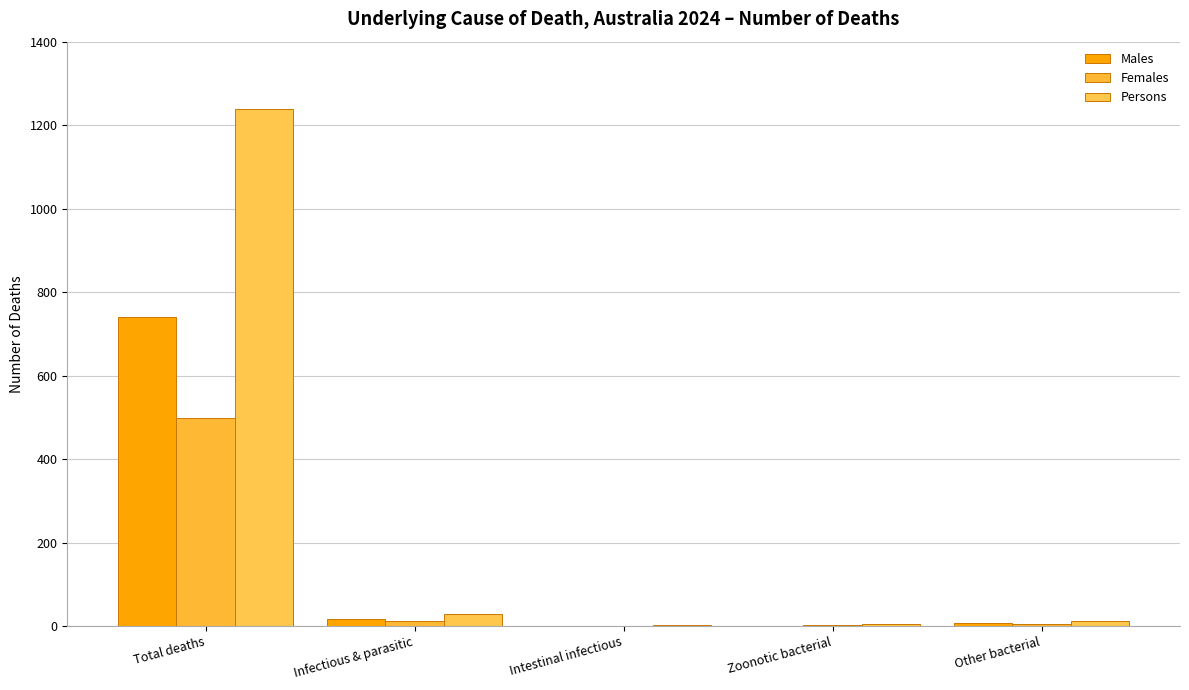

Which label corresponds to the largest value in the chart?

Total deaths